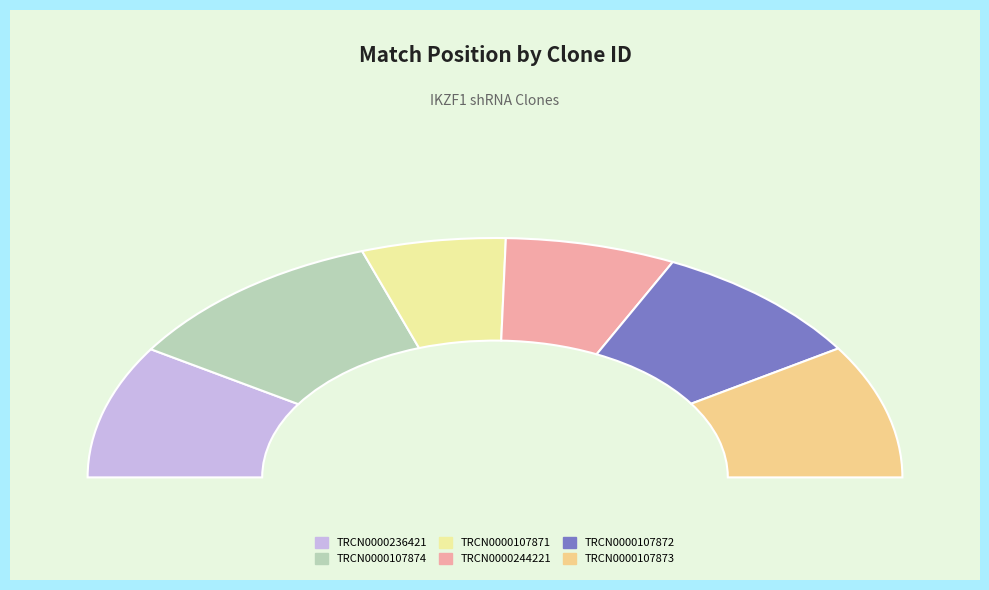

Which category has the smallest portion of the pie?

TRCN0000107871